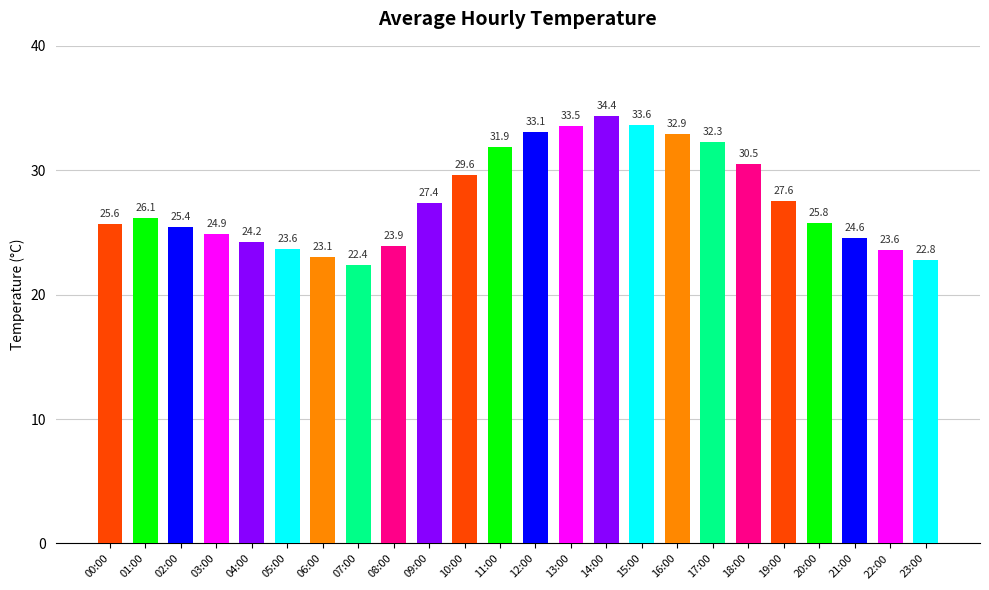

What is the average value?

27.6